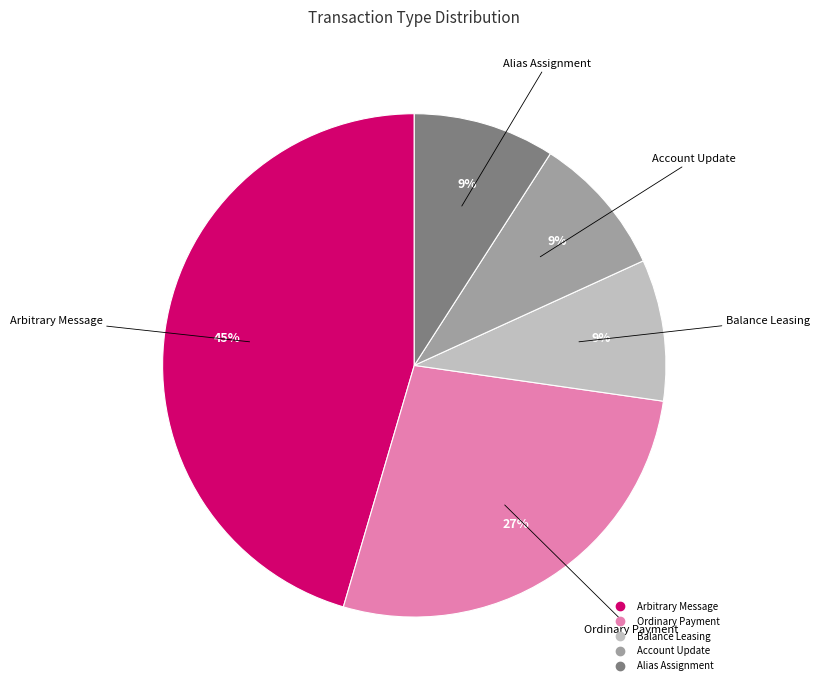

Do Balance Leasing and Alias Assignment together represent more than half of the pie?

No